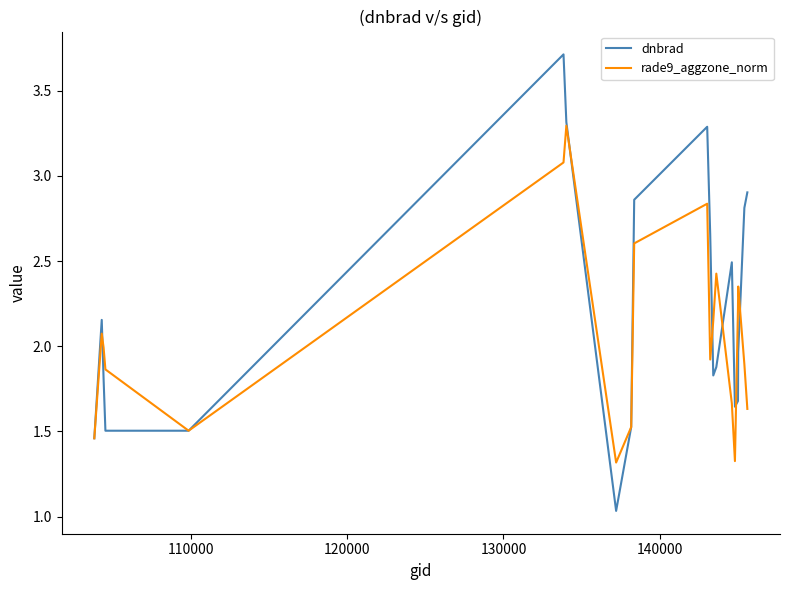

Which series has the widest spread of values?

dnbrad